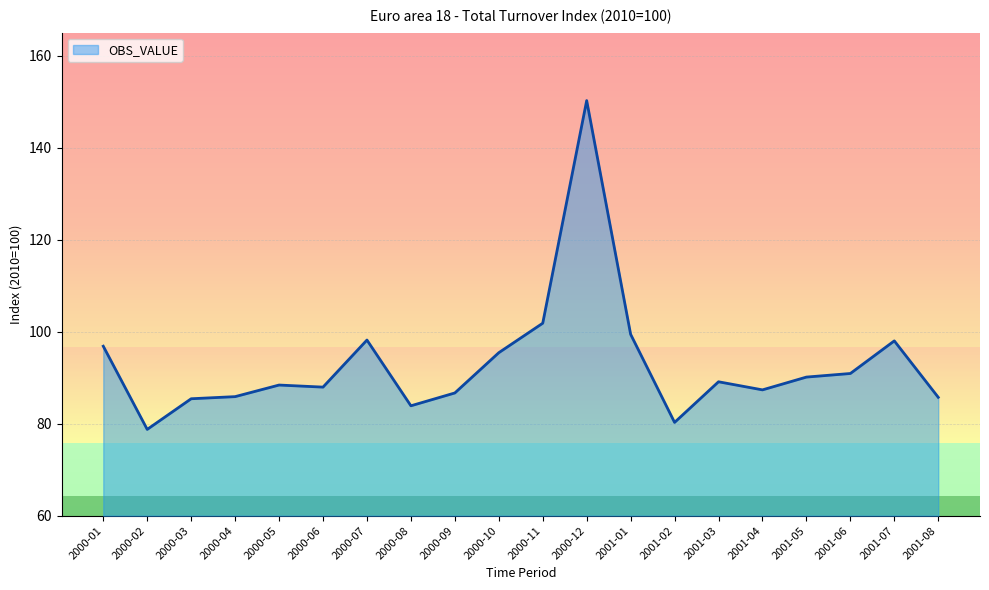

What position from the left is 2001-08?

20